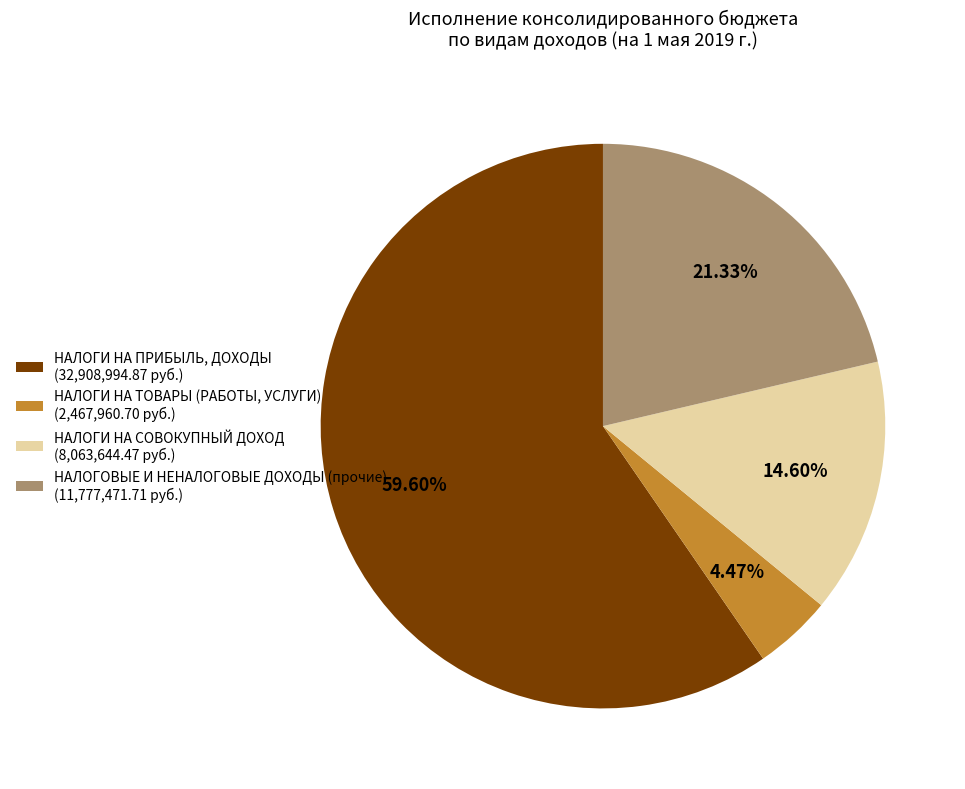

Between НАЛОГИ НА СОВОКУПНЫЙ ДОХОД and НАЛОГИ НА ТОВАРЫ (РАБОТЫ, УСЛУГИ), which is larger?

НАЛОГИ НА СОВОКУПНЫЙ ДОХОД